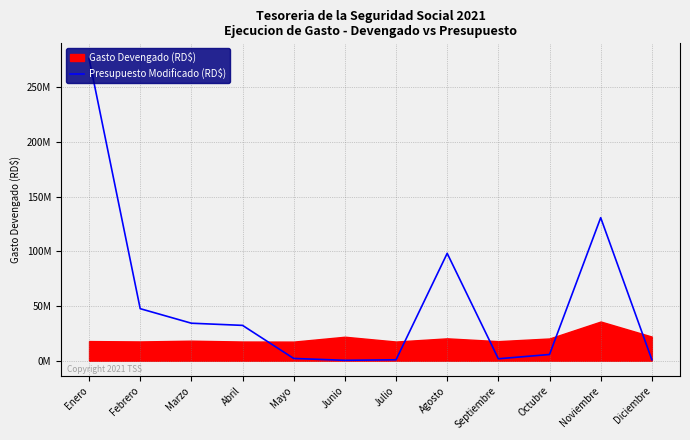

True or false: there are more than 0 points higher than both neighbors.

True